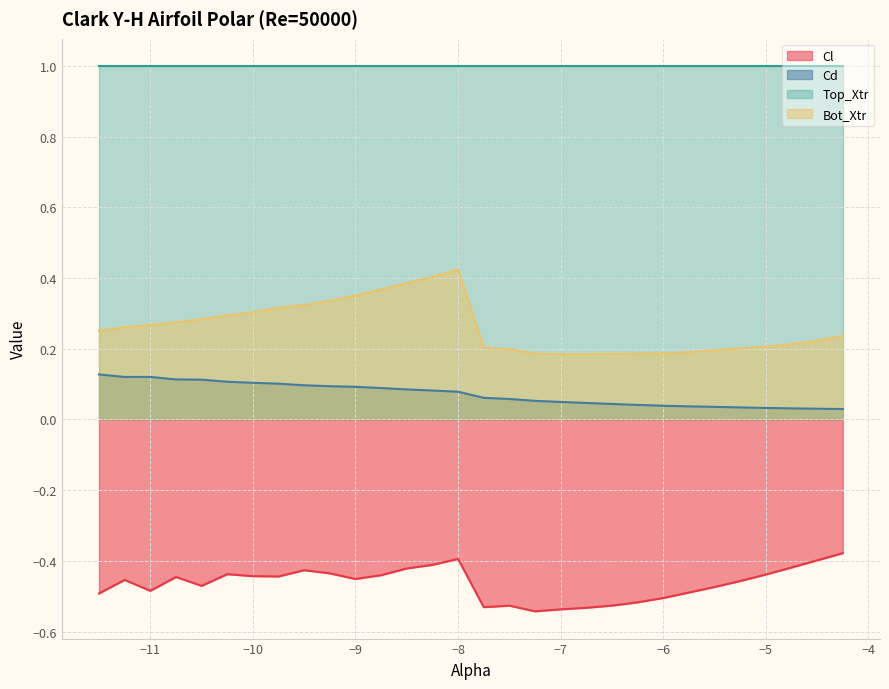

What is the value of the Cd point at the 17th from the left?

0.1